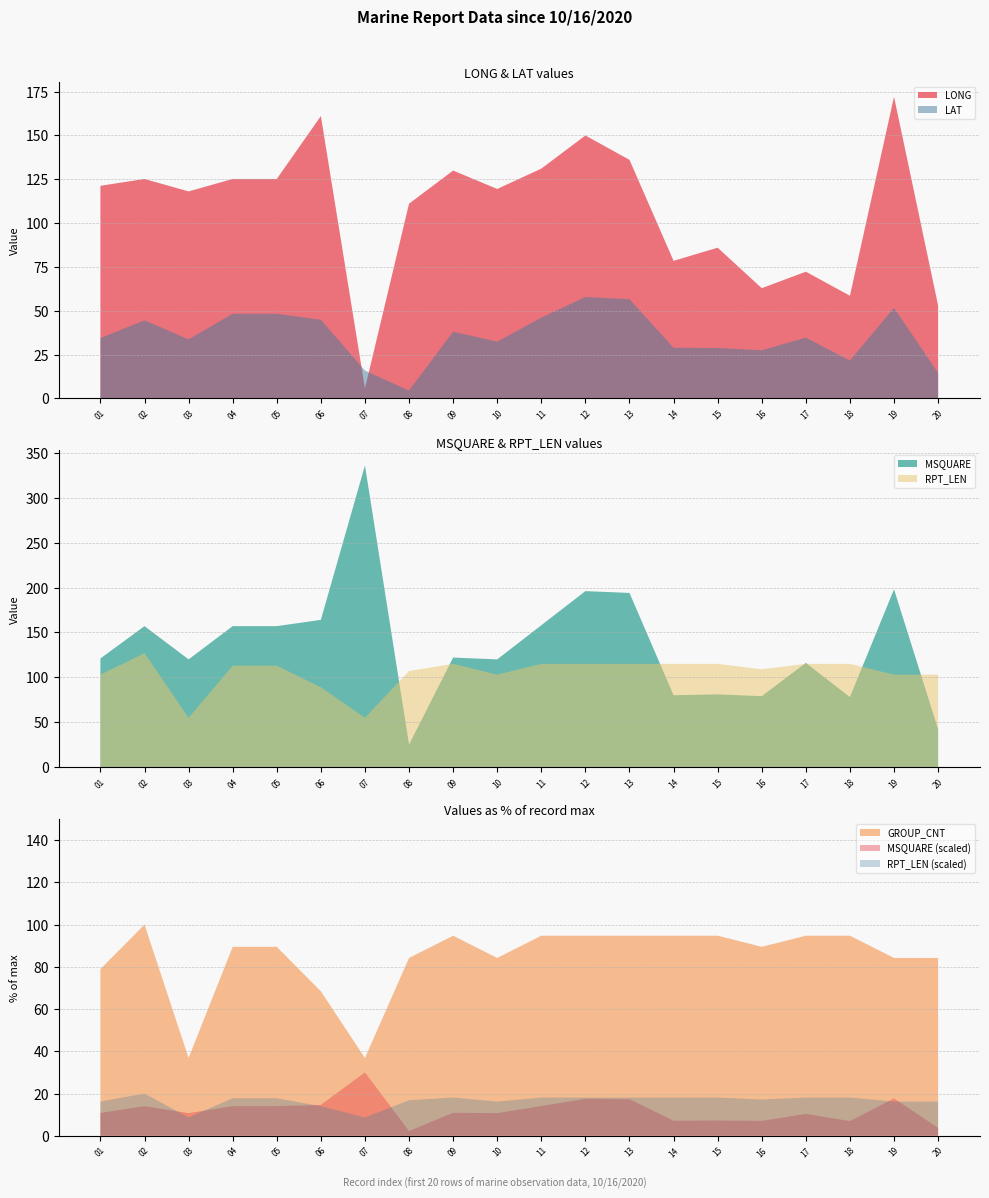

Reading left to right, extract all data points from this chart.

LONG: 01=121.3	02=125.2	03=118.1	04=125.2	05=125.2	06=161.1	07=5.7	08=111.1	09=130.0	10=119.5	11=131.1	12=150.0	13=136.1	14=78.5	15=86.0	16=62.9	17=72.3	18=58.6	19=172.1	20=53.0
LAT: 01=34.4	02=44.6	03=33.7	04=48.3	05=48.3	06=44.9	07=15.9	08=4.5	09=38.1	10=32.4	11=46.1	12=57.9	13=56.6	14=28.9	15=28.8	16=27.5	17=34.7	18=21.6	19=51.7	20=14.6
MSQUARE: 01=121.0	02=157.0	03=120.0	04=157.0	05=157.0	06=164.0	07=336.0	08=25.0	09=122.0	10=120.0	11=158.0	12=196.0	13=194.0	14=80.0	15=81.0	16=79.0	17=116.0	18=78.0	19=198.0	20=42.0
RPT_LEN: 01=103.0	02=127.0	03=55.0	04=113.0	05=113.0	06=89.0	07=55.0	08=107.0	09=115.0	10=103.0	11=115.0	12=115.0	13=115.0	14=115.0	15=115.0	16=109.0	17=115.0	18=115.0	19=103.0	20=103.0
GROUP_CNT: 01=15.0	02=19.0	03=7.0	04=17.0	05=17.0	06=13.0	07=7.0	08=16.0	09=18.0	10=16.0	11=18.0	12=18.0	13=18.0	14=18.0	15=18.0	16=17.0	17=18.0	18=18.0	19=16.0	20=16.0